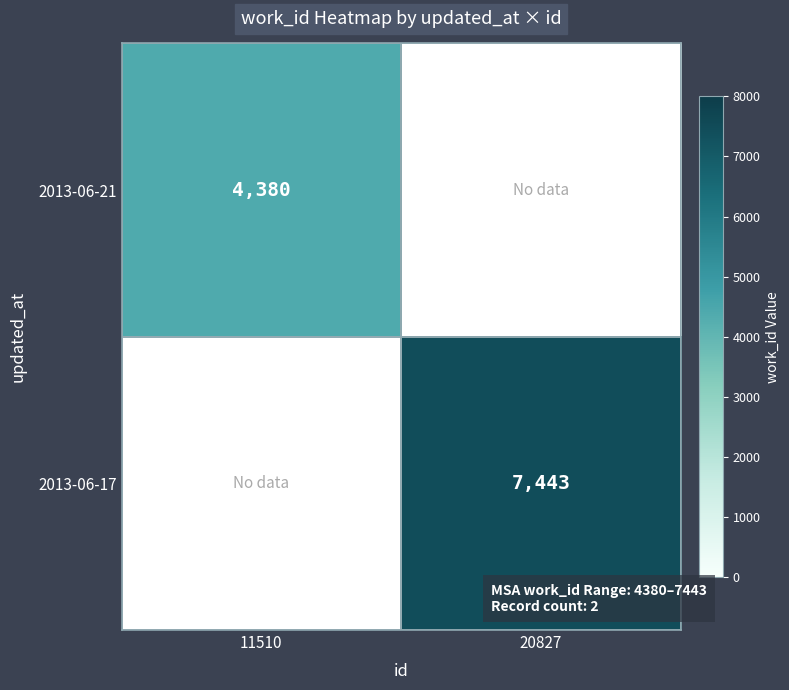

At how many categories does at least one series exceed 5896?

1